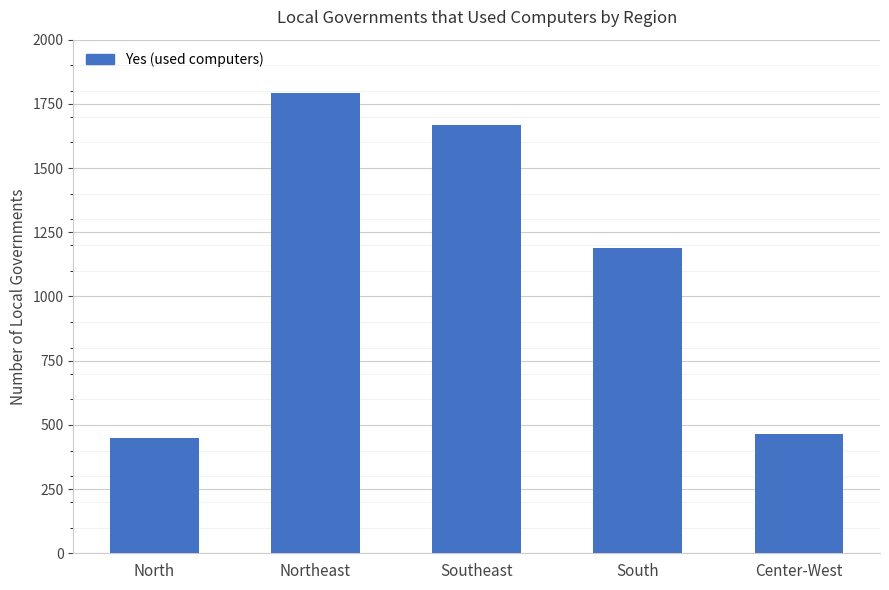

Is it true that the value at Northeast is 1794?

True